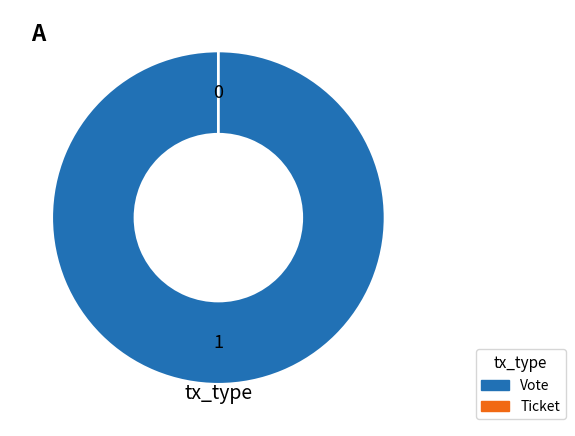

Does Ticket account for over 50% of the chart?

No